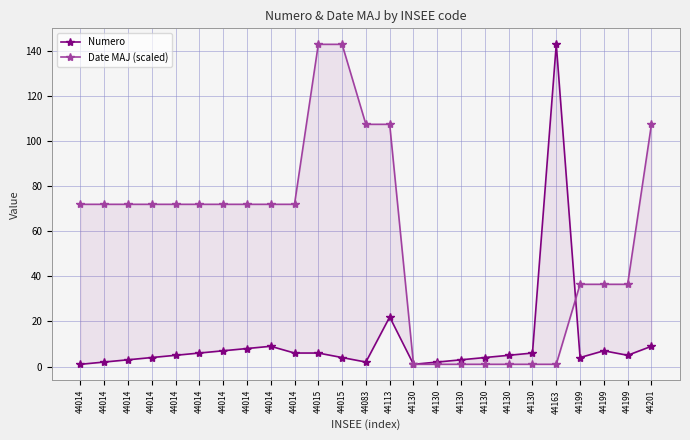

Rank the categories by Date MAJ (scaled) value from lowest to highest.

44130, 44130, 44130, 44130, 44130, 44130, 44163, 44199, 44199, 44199, 44014, 44014, 44014, 44014, 44014, 44014, 44014, 44014, 44014, 44014, 44083, 44113, 44201, 44015, 44015